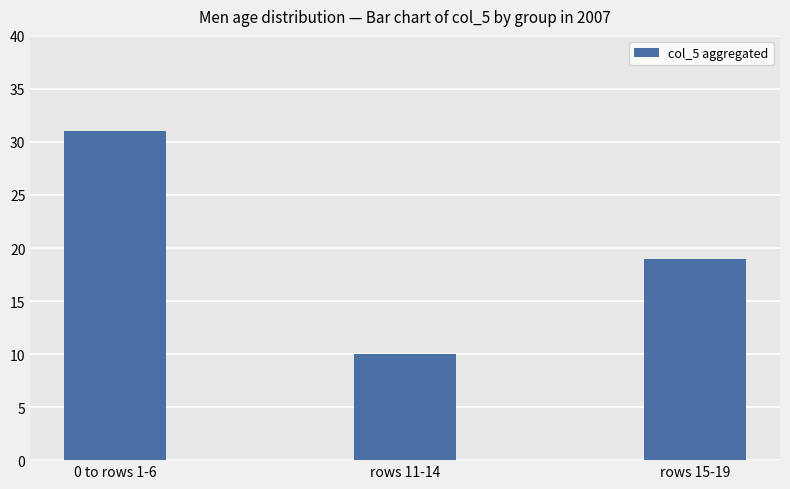

True or false: the data shows 19 at rows 15-19.

True